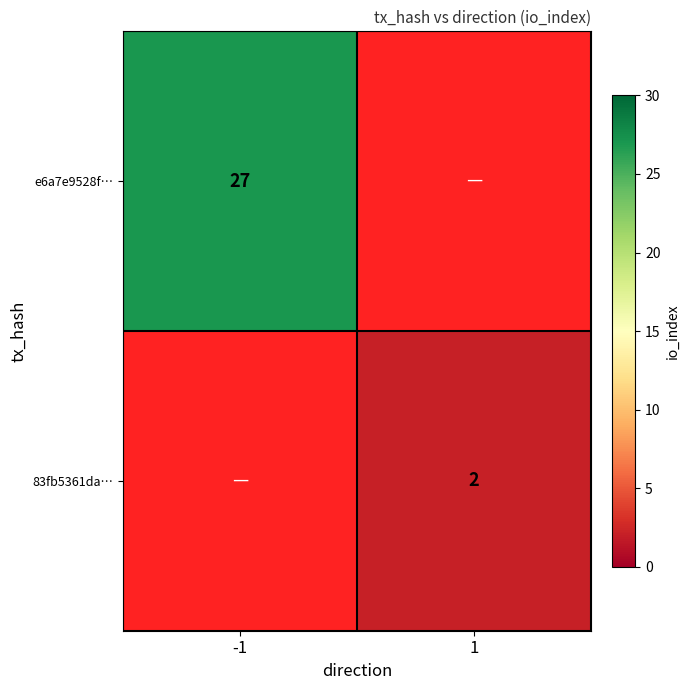

The value of e6a7e9528f… at -1 is 46. True or false?

False